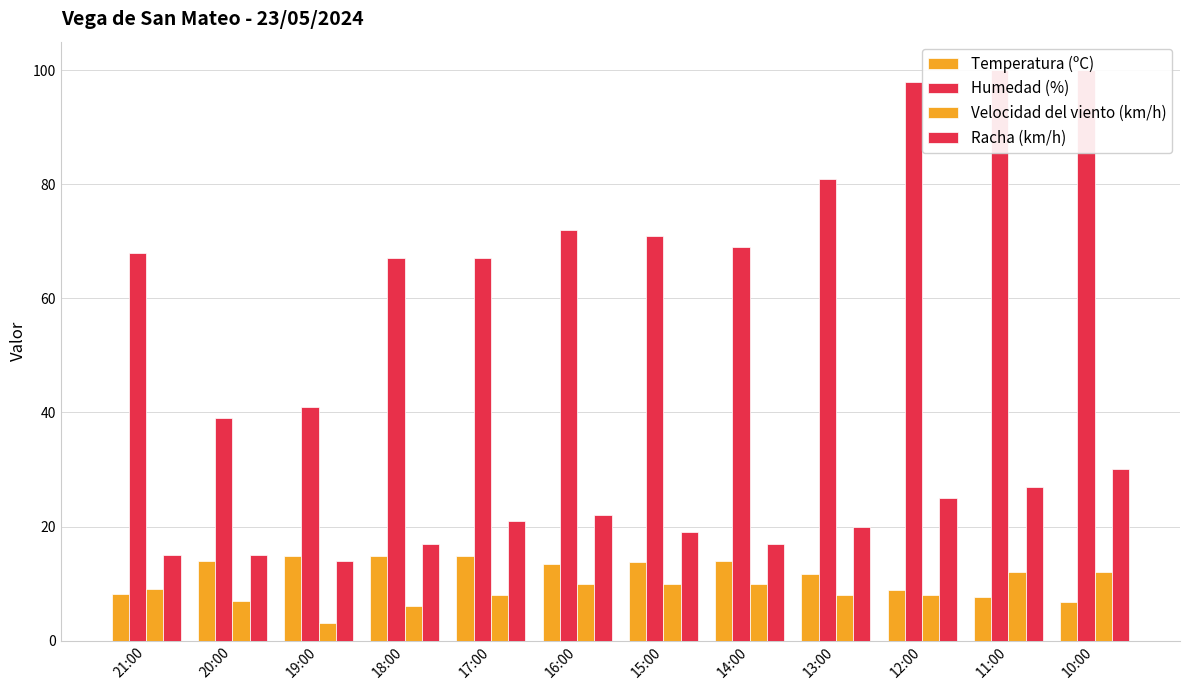

What is the label of the 11th bar from the right?

20:00